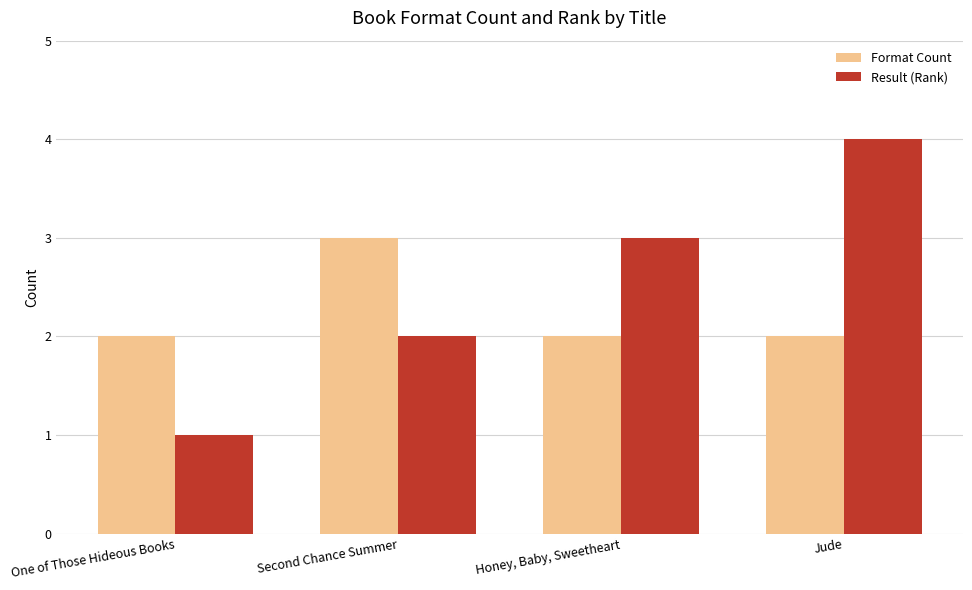

Read the Result (Rank) value at Jude.

4